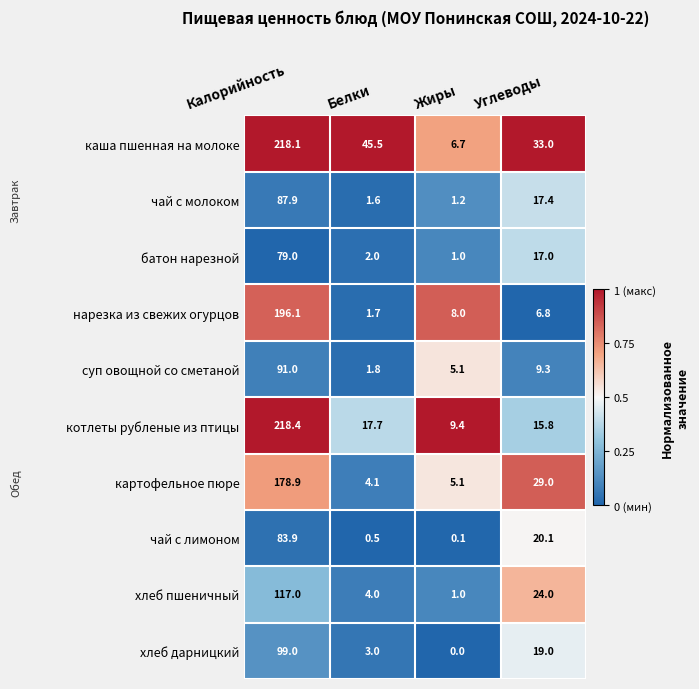

Which series has the largest range (max minus min)?

каша пшенная на молоке